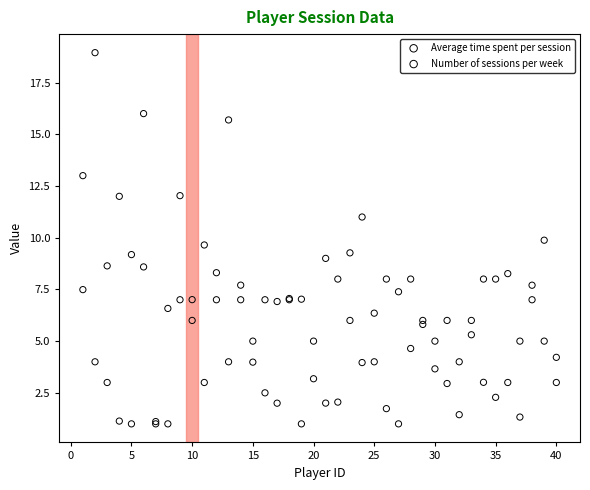

What are all the series names shown in the legend?

Average time spent per session, Number of sessions per week